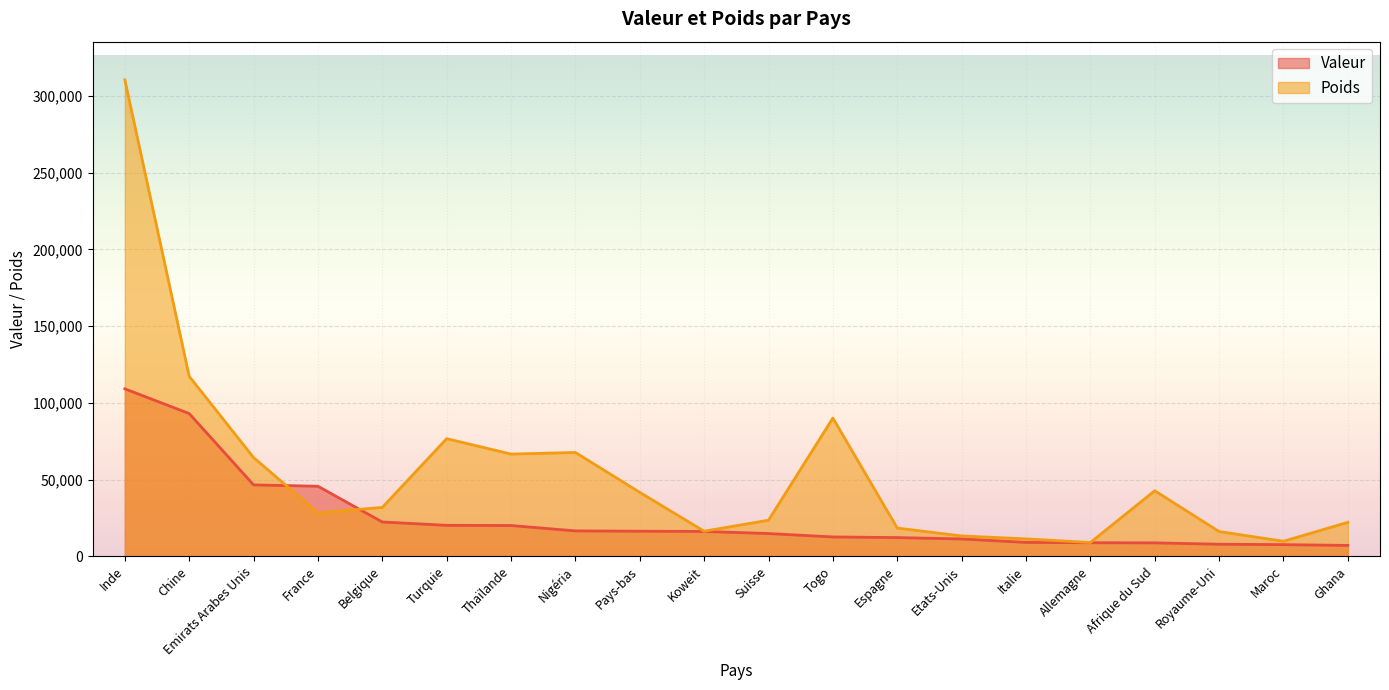

List the series in order of their overall mean, lowest first.

Valeur, Poids